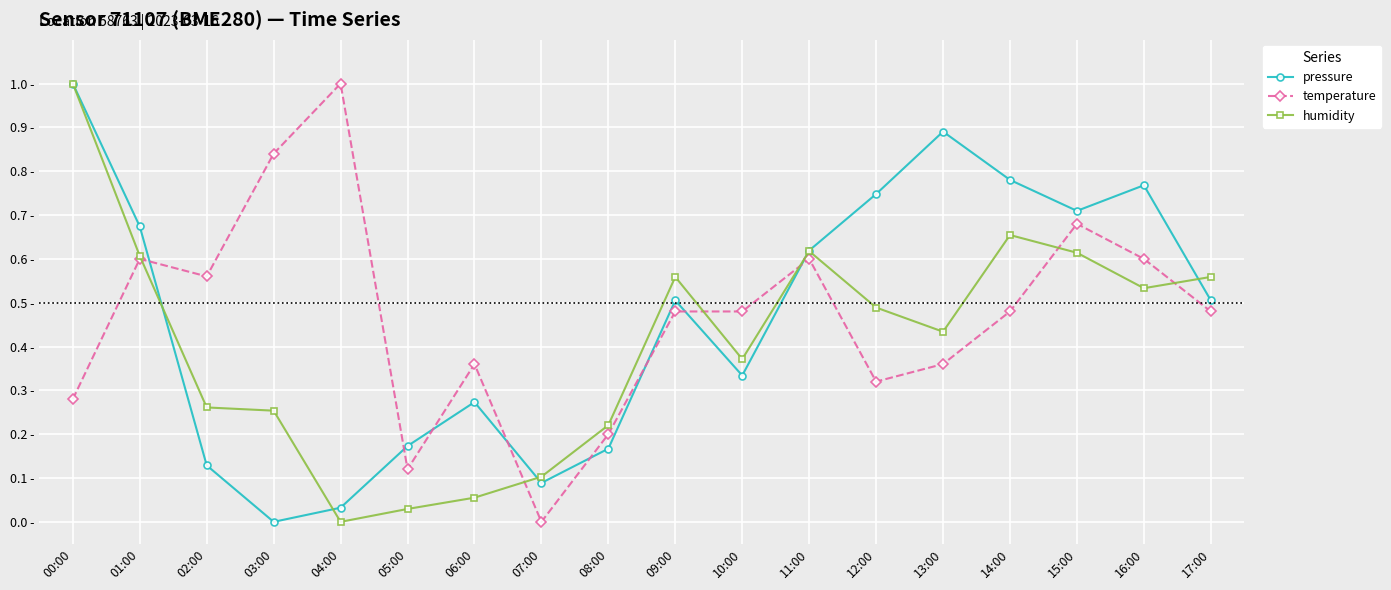

At which category does the chart reach its minimum across all series?

03:00